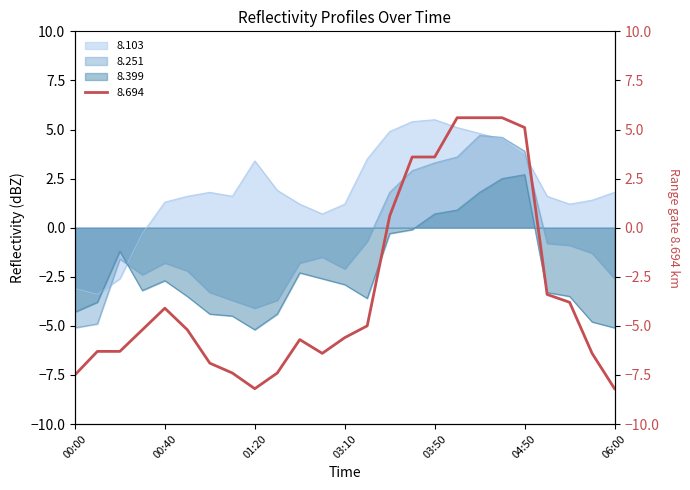

List the labels in order of 8.694 value, largest first.

04:00, 04:10, 04:40, 04:50, 03:40, 03:50, 03:30, 05:00, 05:10, 00:40, 03:20, 00:30, 00:50, 03:10, 02:50, 00:10, 00:20, 03:00, 05:40, 01:00, 01:10, 01:30, 00:00, 01:20, 06:00